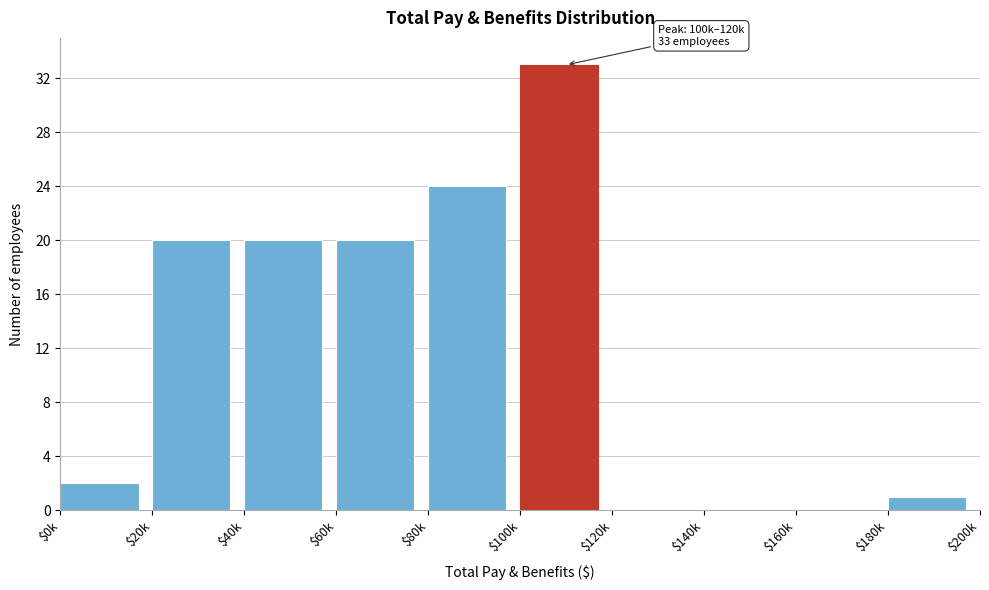

What is the greatest value displayed?

33